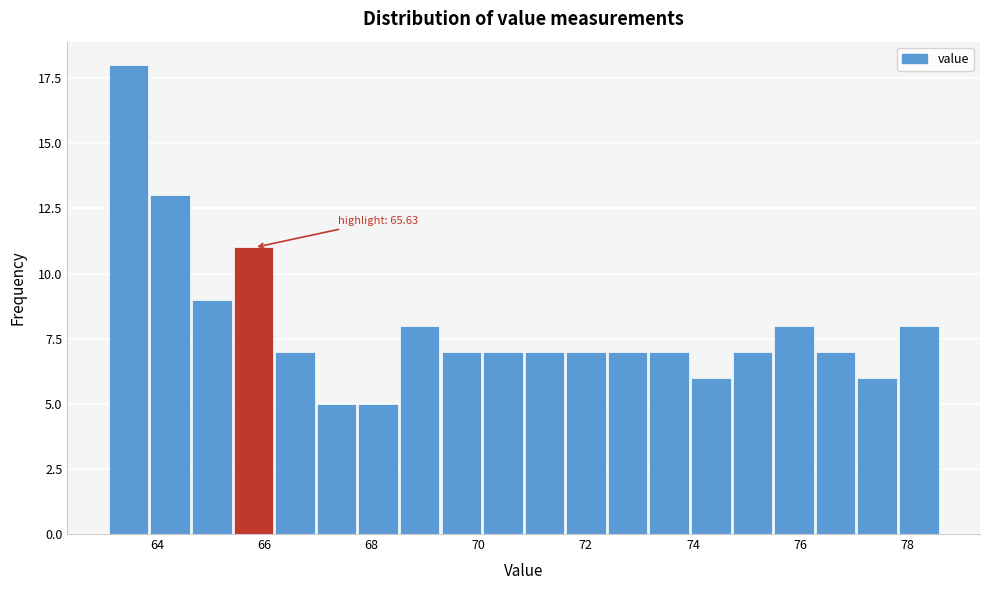

Read against the x-axis, roughly where is the centre of the tallest bar?

63.4